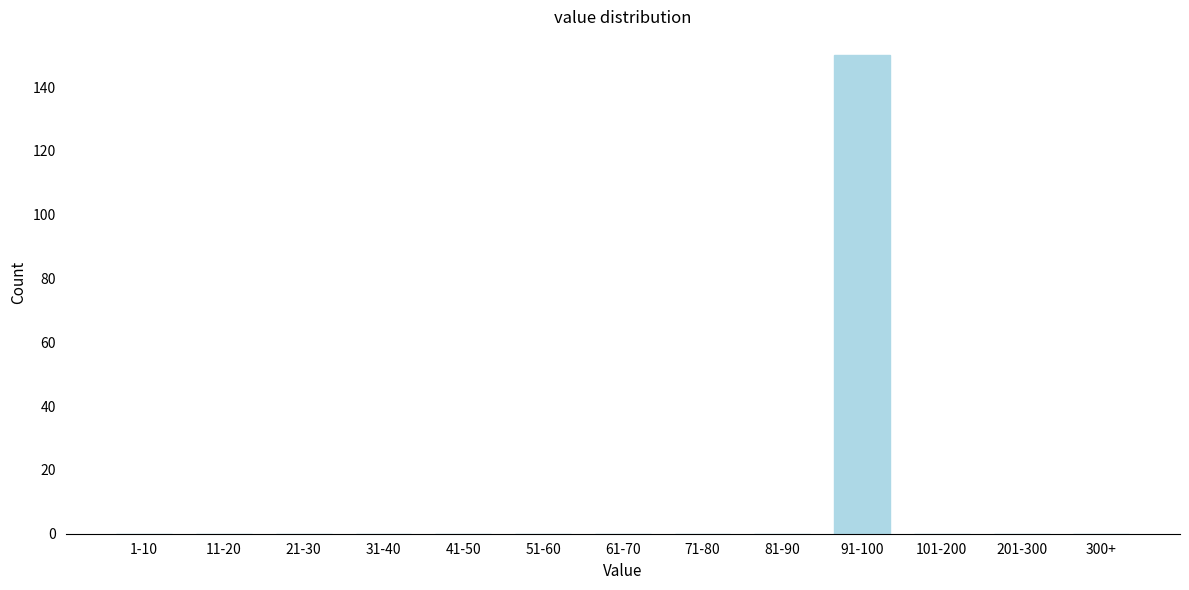

Reading right to left, extract all data points from this chart.

300+=0	201-300=0	101-200=0	91-100=150	81-90=0	71-80=0	61-70=0	51-60=0	41-50=0	31-40=0	21-30=0	11-20=0	1-10=0